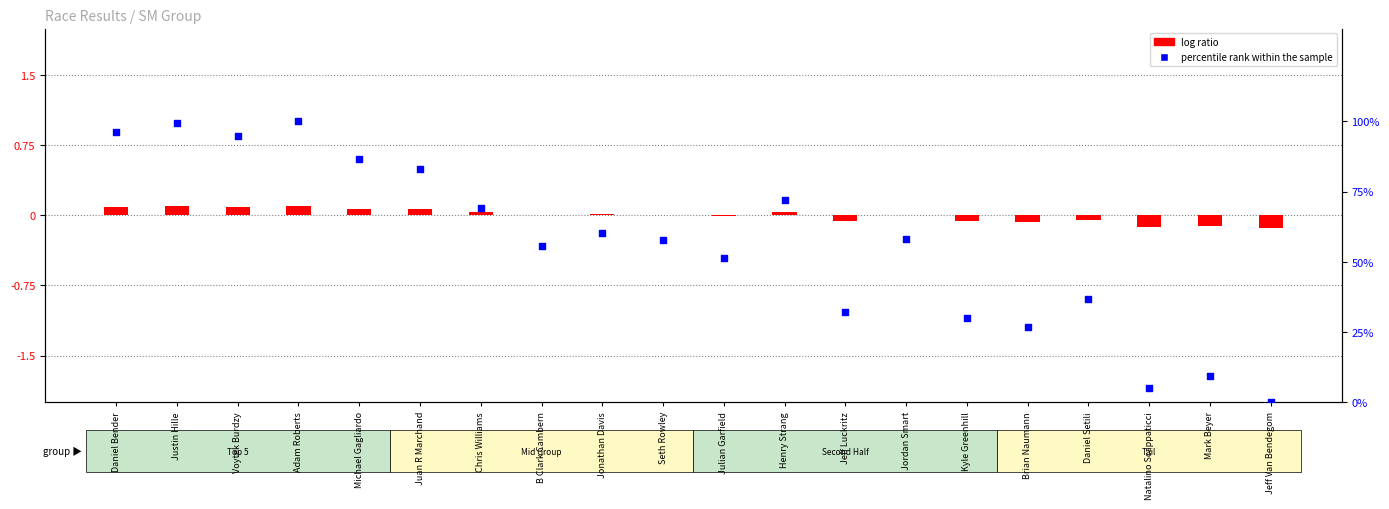

At how many categories does at least one series exceed 84?

5